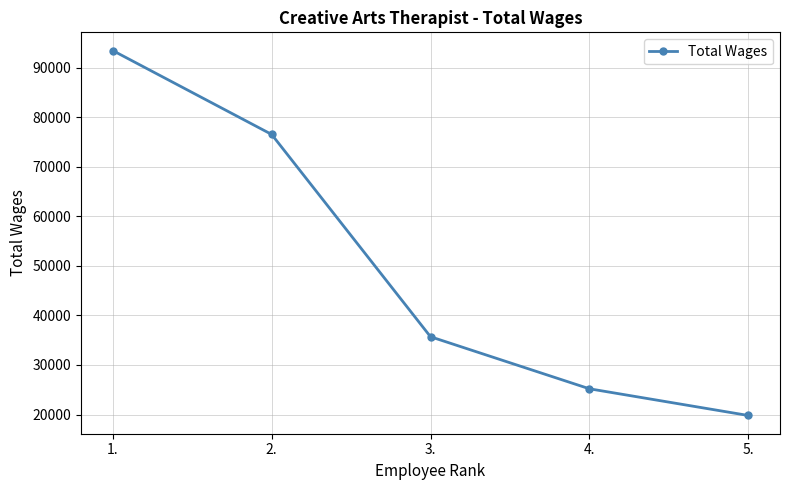

The value at 1. is 31580. True or false?

False